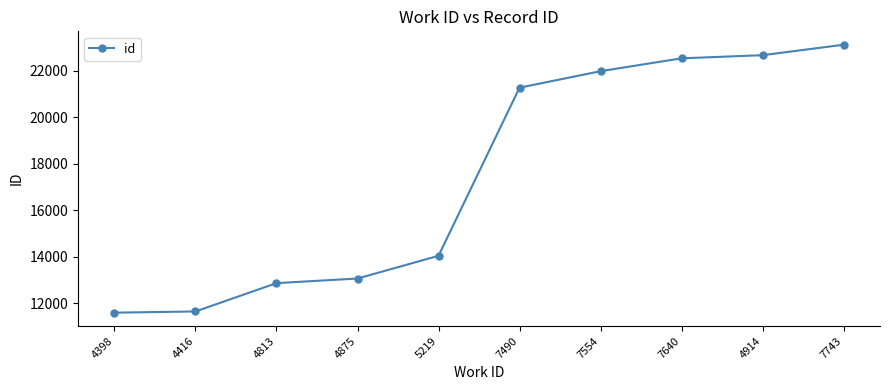

Reading left to right, extract all data points from this chart.

11599	11651	12868	13066	14042	21264	21972	22525	22660	23109